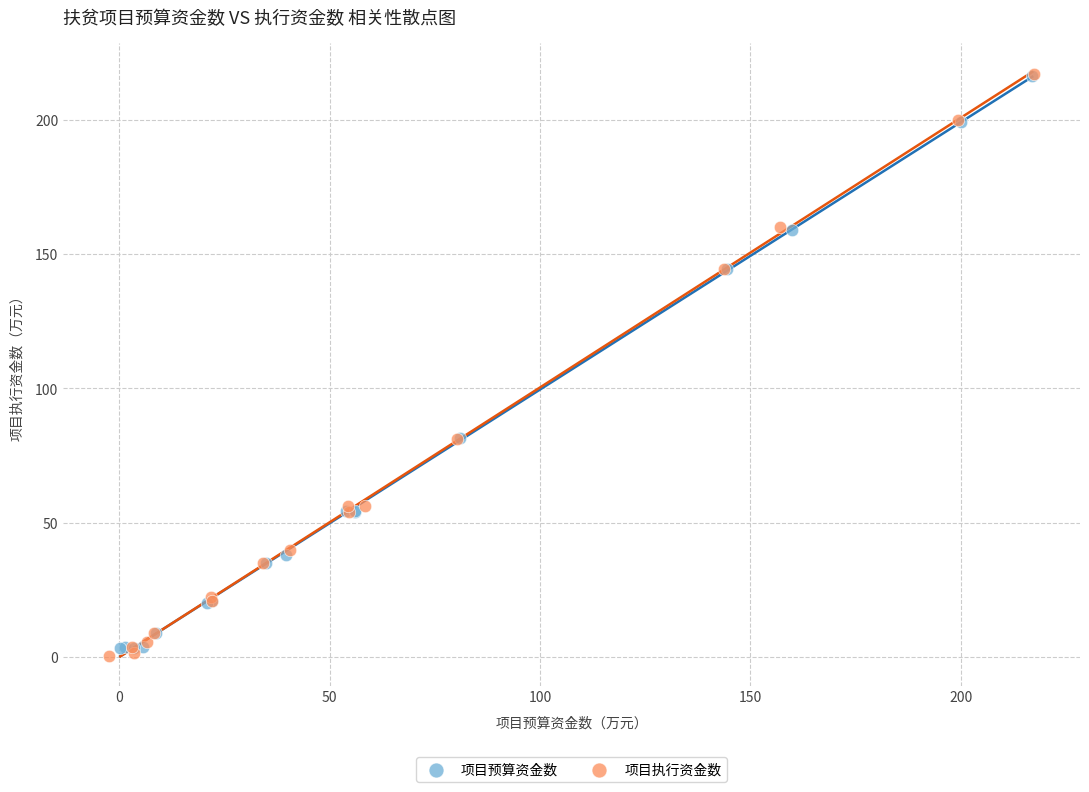

Which series has the largest Y range (max minus min)?

项目执行资金数